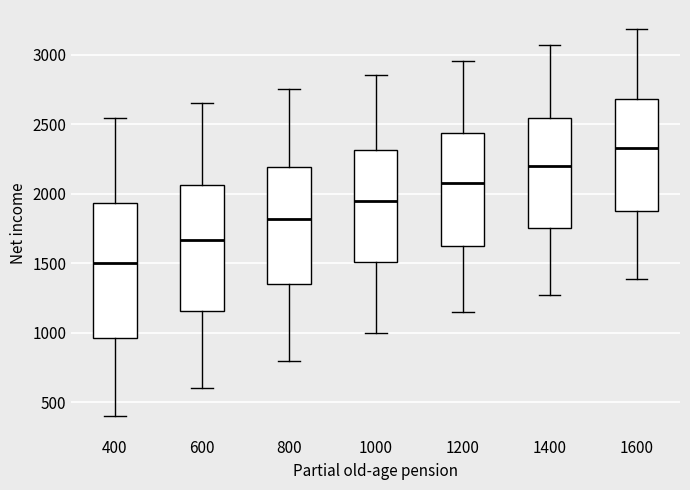

Which box is the tallest, from its lower edge to its upper edge?

400